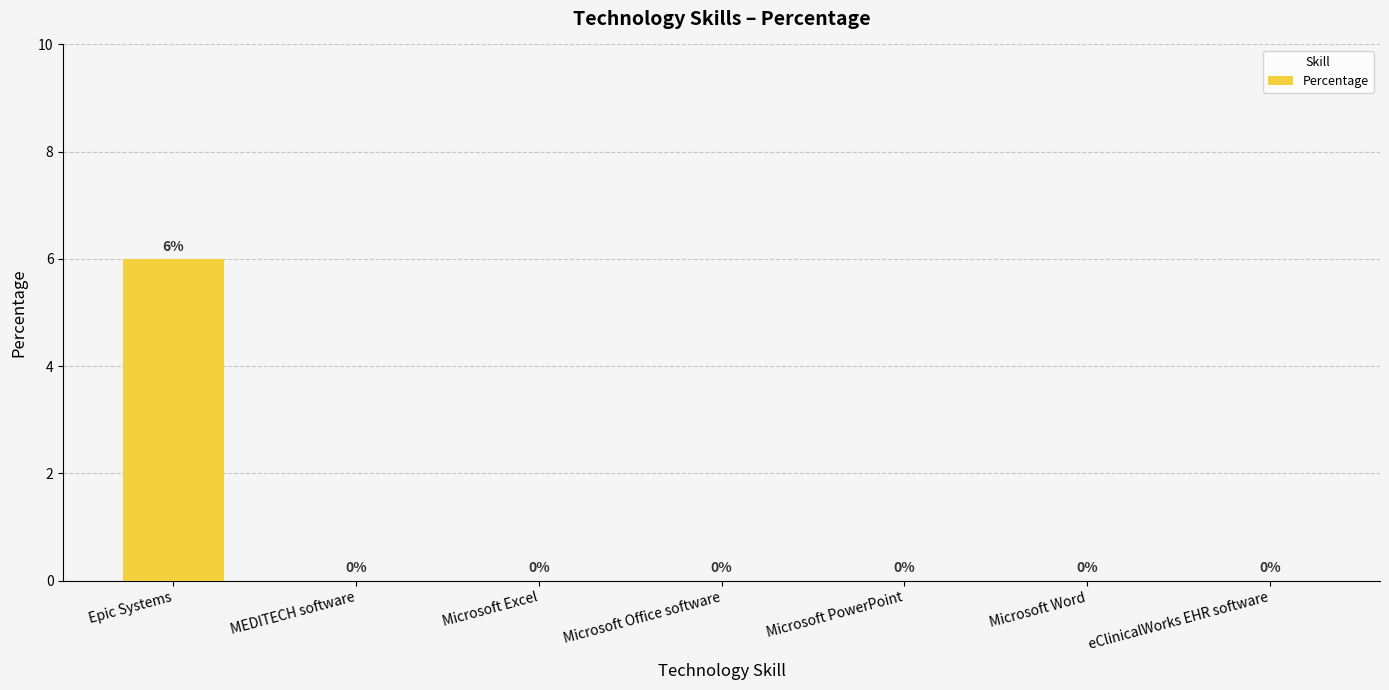

What is the greatest value displayed?

6